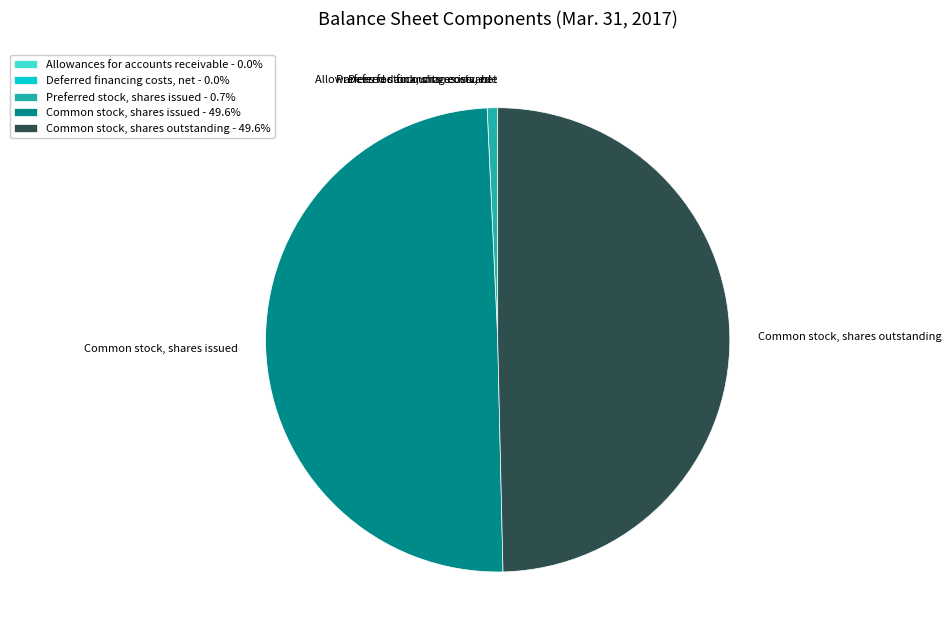

To the nearest percent, what is the combined percentage of Preferred stock, shares issued and Deferred financing costs, net?

1%